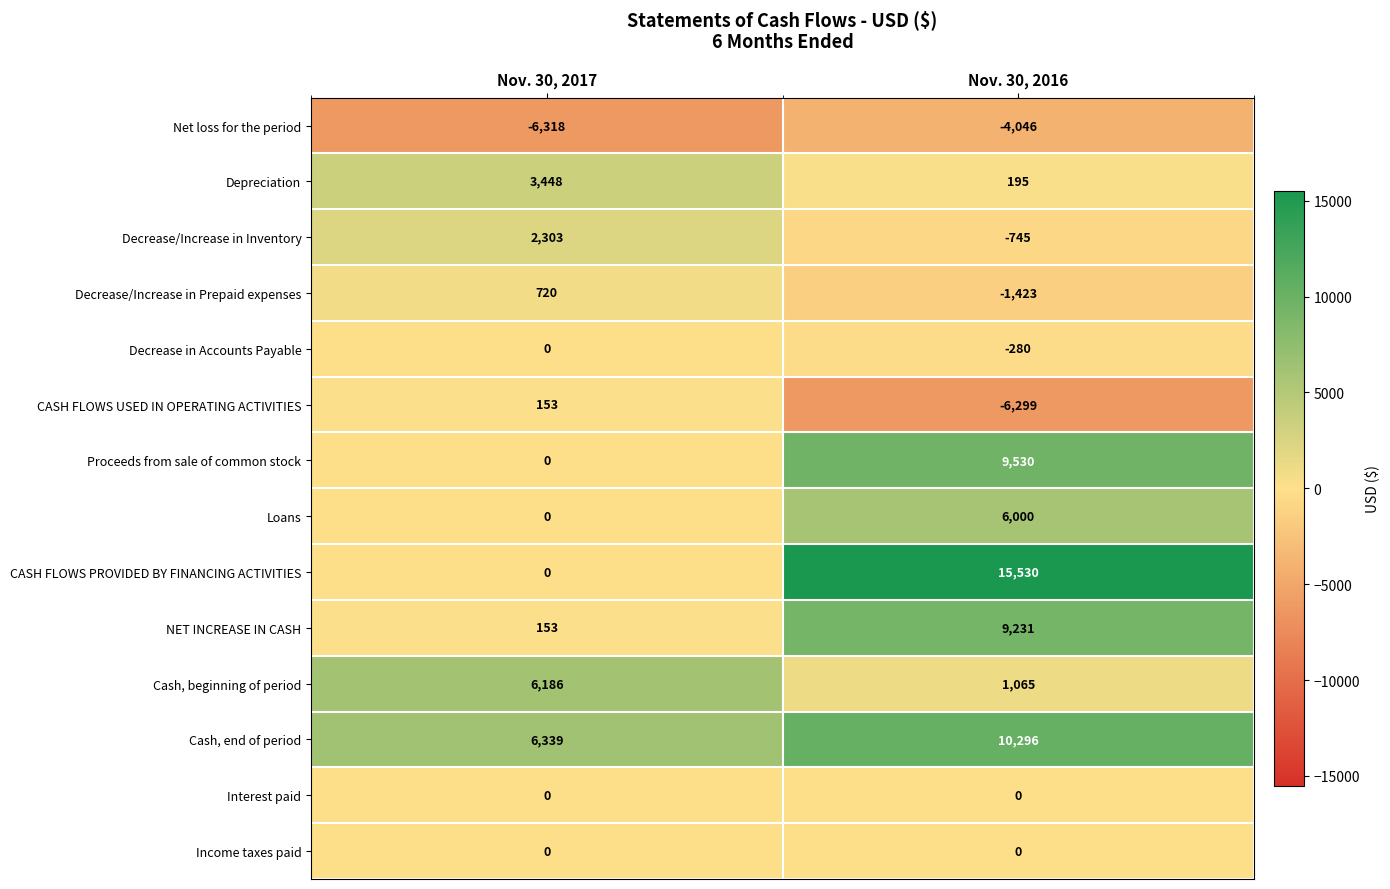

At which category is the sum across all series the highest?

Nov. 30, 2016